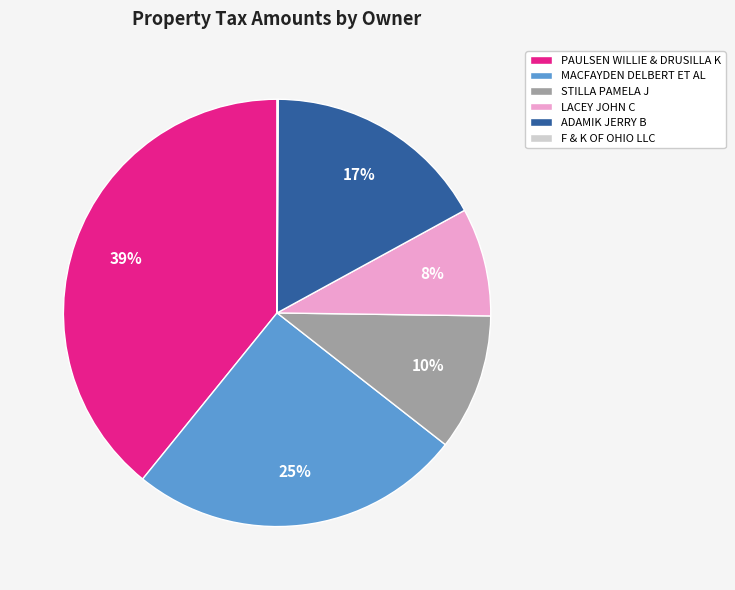

What percentage is the LACEY JOHN C slice, to the nearest percent?

8%